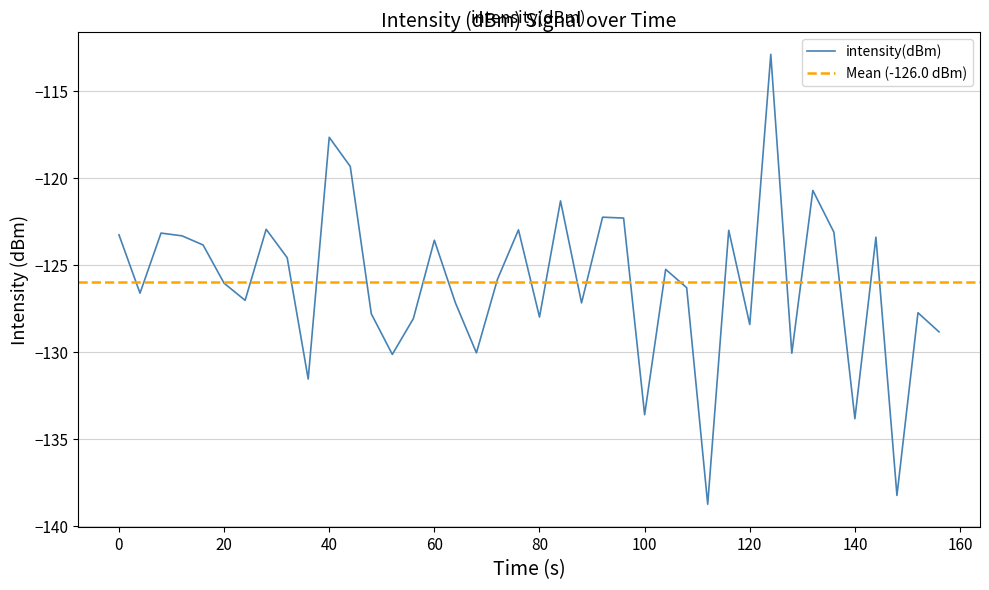

True or false: the data has more than 2 interior local peaks.

True